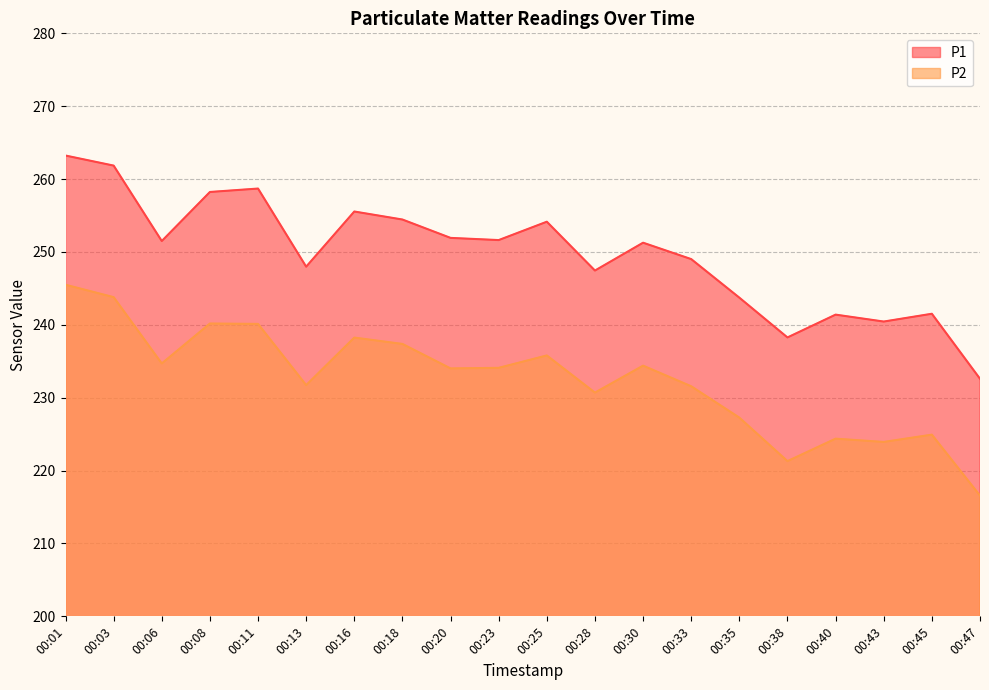

What is the lowest value of the P1 series?

232.6